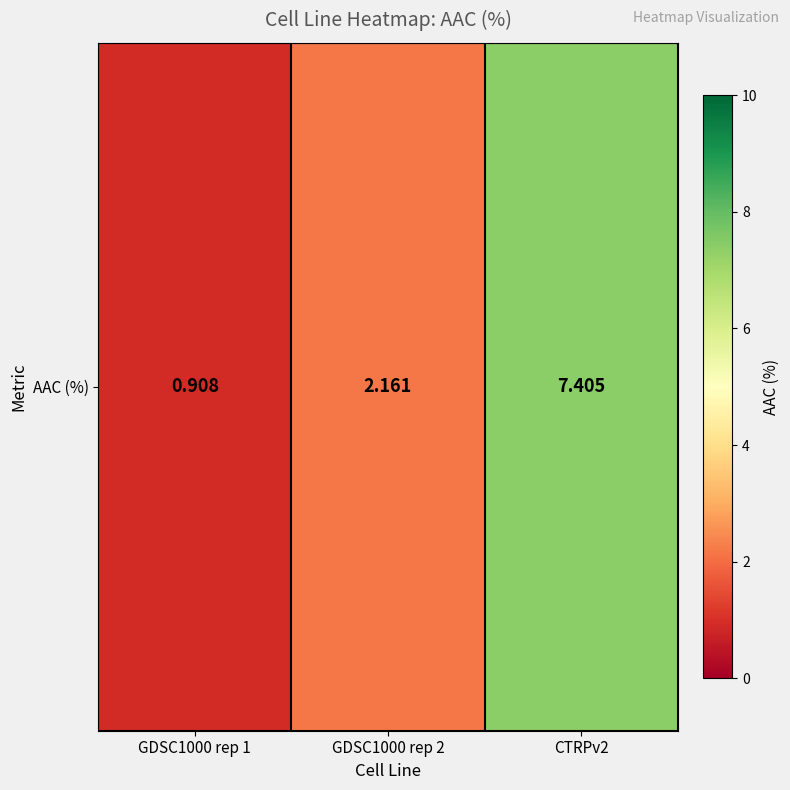

What is the ratio of the value at CTRPv2 to the value at GDSC1000 rep 2?

3.4